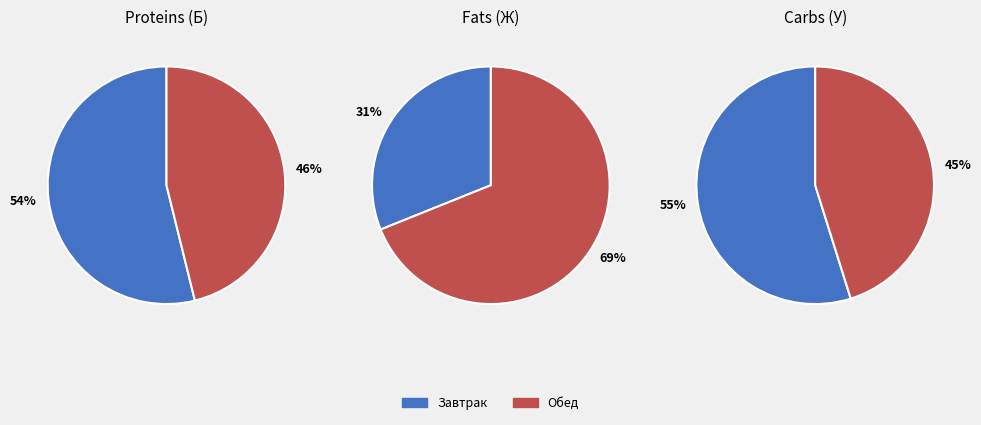

Which category has the smallest portion of the pie?

Завтрак